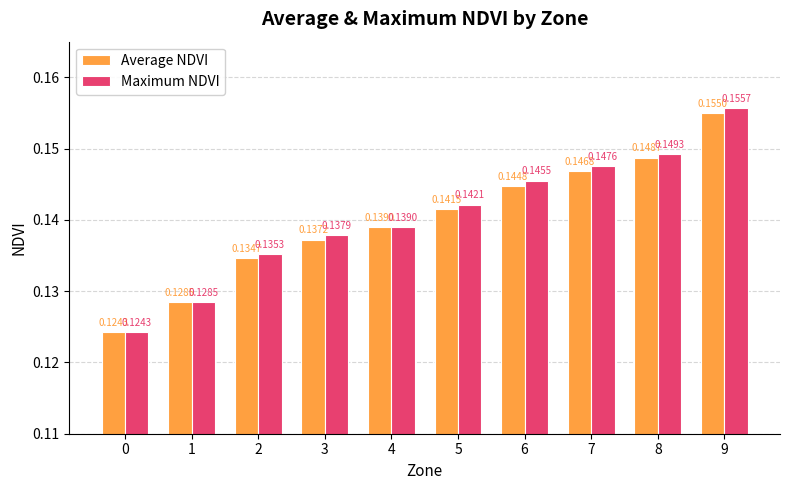

What is the sum of all Average NDVI values?

1.4